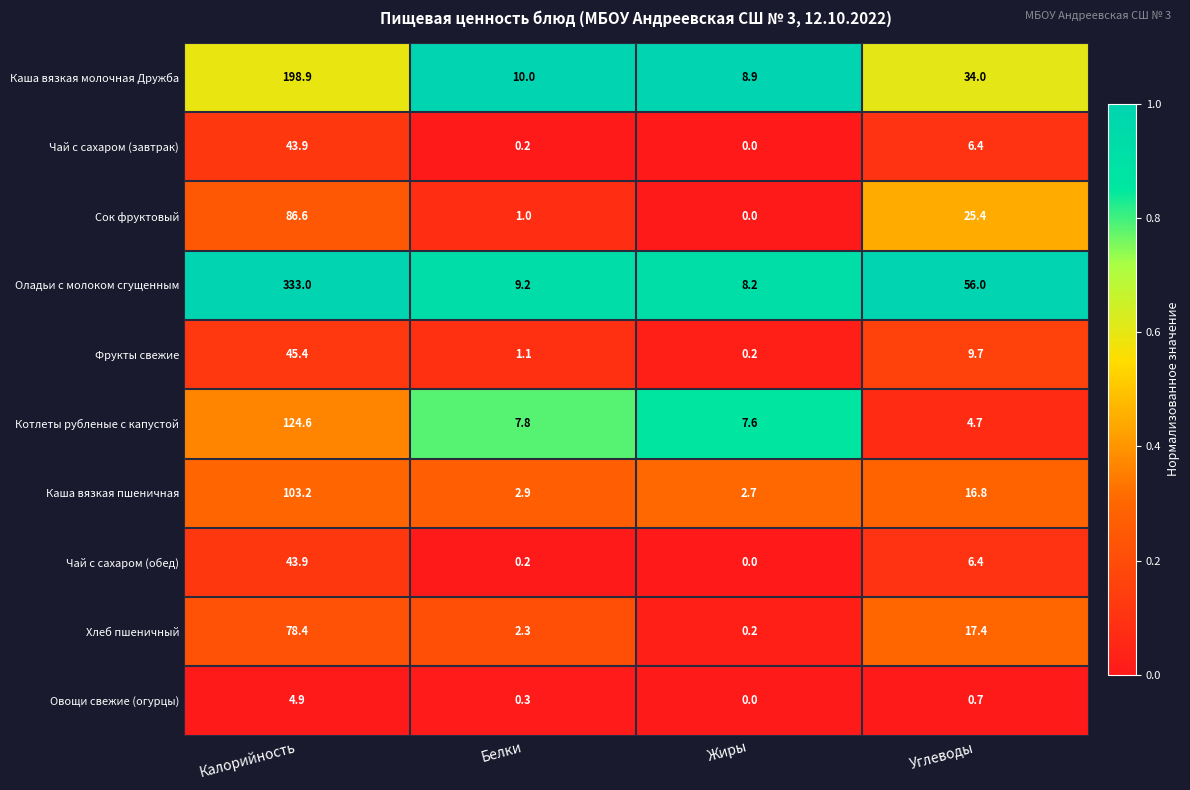

What is the total value across all series at Калорийность?

1062.8